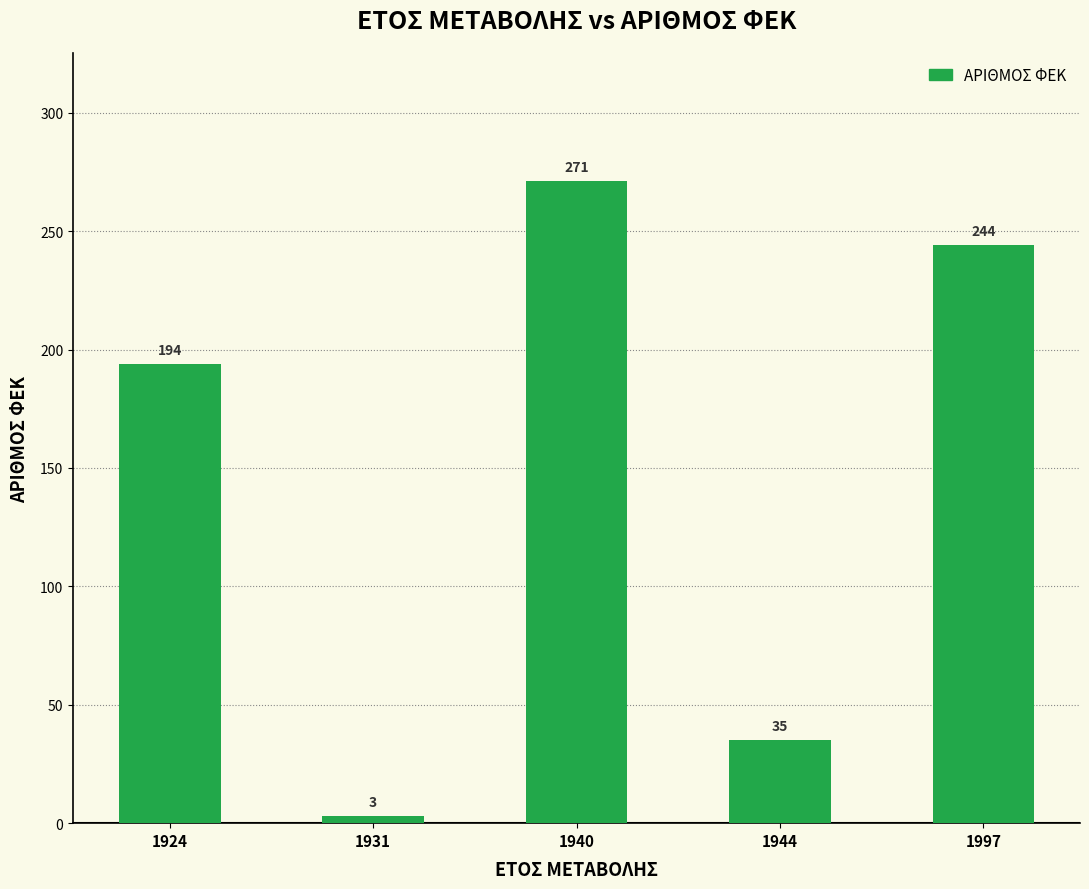

What value does the data have at 1924, to the nearest 50?

200